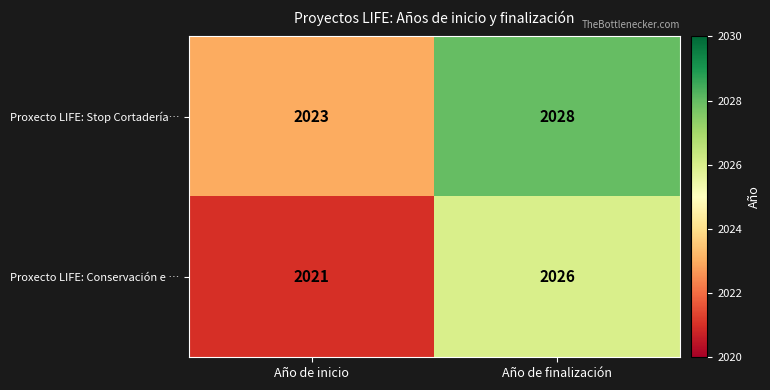

Which label corresponds to the largest value in the chart?

Año de finalización